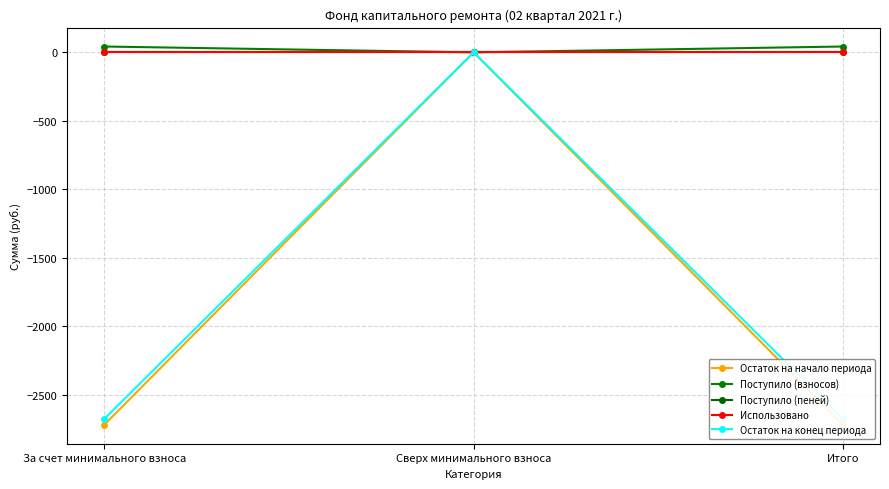

At which category is the sum across all series the highest?

Сверх минимального взноса